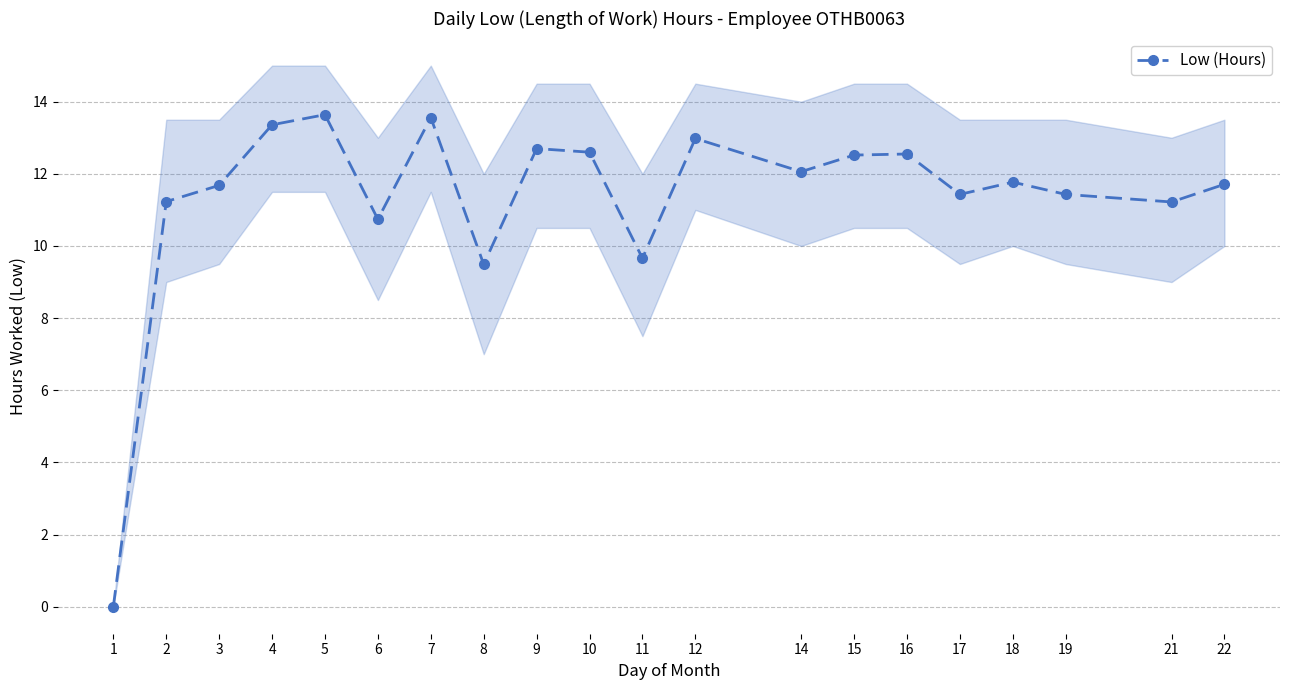

Rank the categories by value from highest to lowest.

5, 7, 4, 12, 9, 10, 16, 15, 14, 18, 22, 3, 17, 19, 2, 21, 6, 11, 8, 1